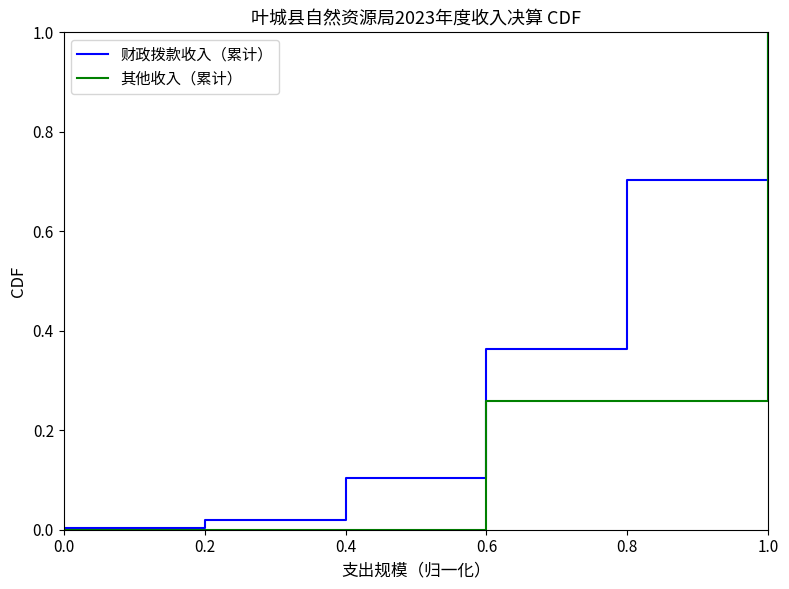

What is the difference between the maximum and minimum values in the 财政拨款收入（累计） series?

1.0